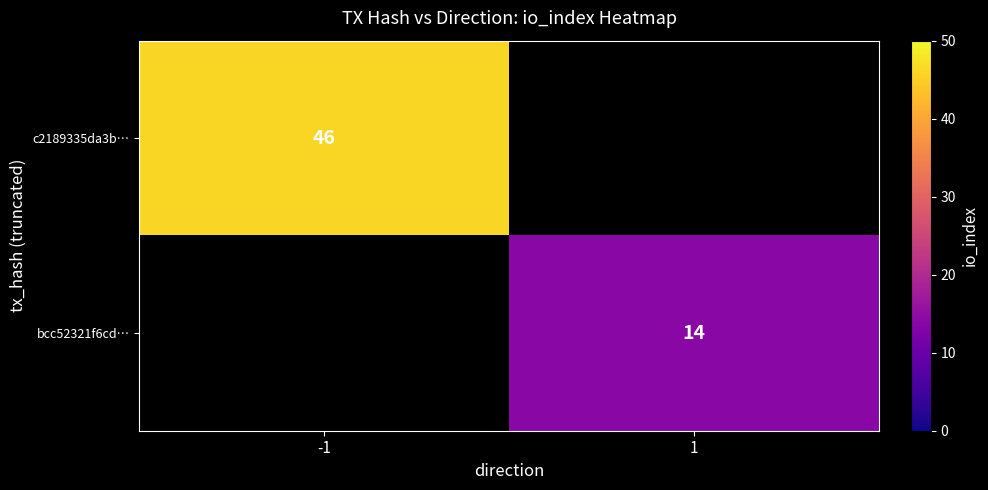

Is it true that bcc52321f6cd… equals 24 at 1?

False